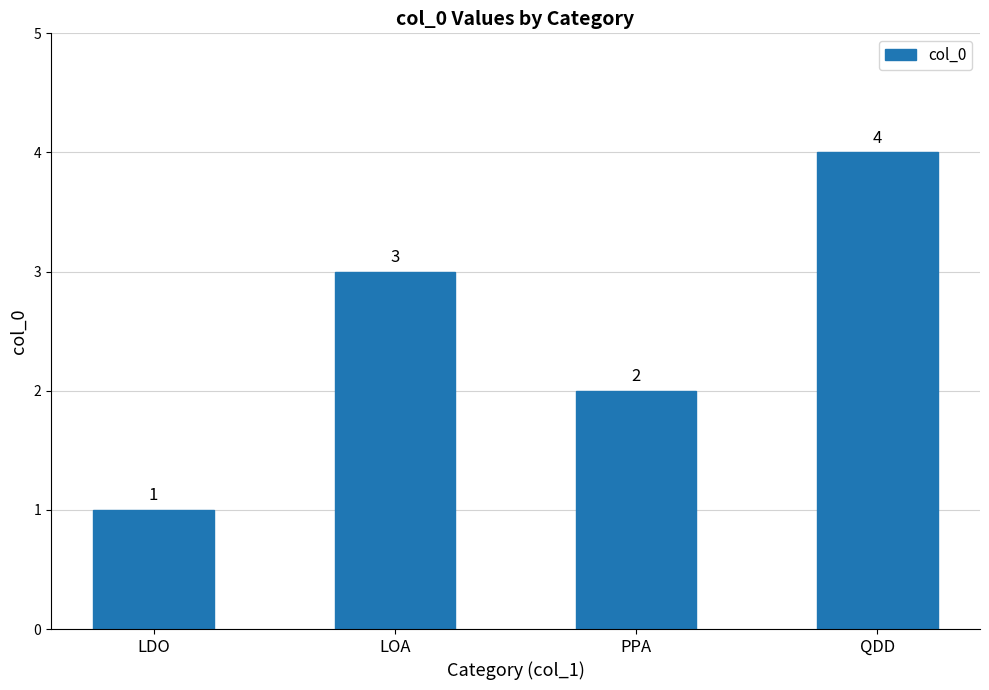

How many data points are less than 3?

2